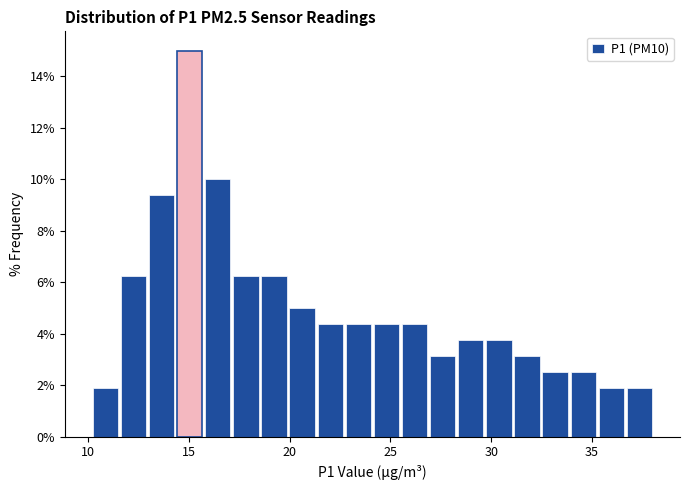

Around what value on the x-axis is the tallest bar? Give the approximate position of its centre, as read against the axis.

15.0